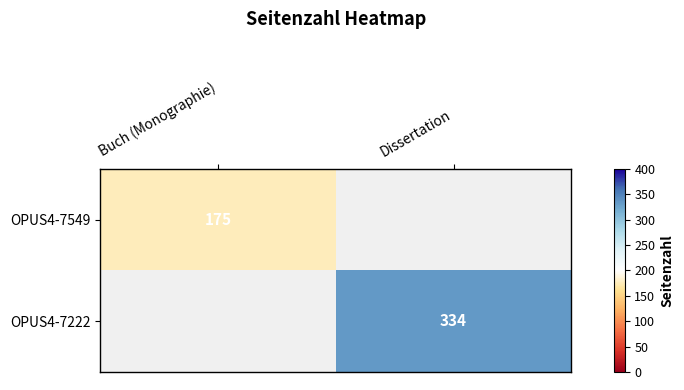

Between Dissertation and Buch (Monographie), which is larger?

Buch (Monographie)